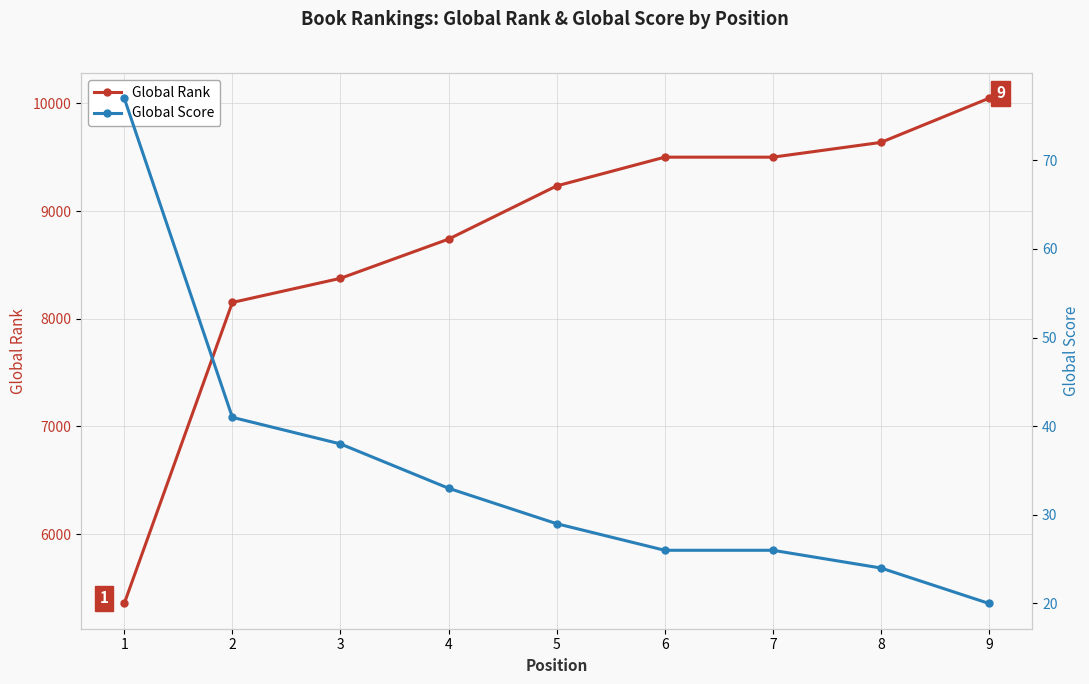

Reading right to left, extract all data points from this chart.

Global Rank: 10047	9637	9500	9500	9233	8739	8375	8151	5356
Global Score: 20	24	26	26	29	33	38	41	77